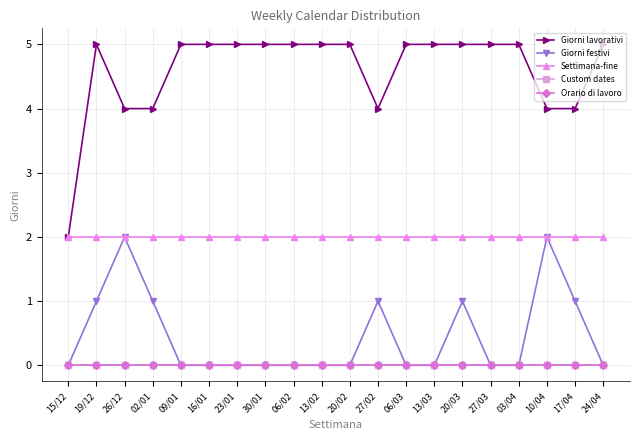

Reading left to right, transcribe all the data shown in this chart.

Giorni lavorativi: 15/12=2	19/12=5	26/12=4	02/01=4	09/01=5	16/01=5	23/01=5	30/01=5	06/02=5	13/02=5	20/02=5	27/02=4	06/03=5	13/03=5	20/03=5	27/03=5	03/04=5	10/04=4	17/04=4	24/04=5
Giorni festivi: 15/12=0	19/12=1	26/12=2	02/01=1	09/01=0	16/01=0	23/01=0	30/01=0	06/02=0	13/02=0	20/02=0	27/02=1	06/03=0	13/03=0	20/03=1	27/03=0	03/04=0	10/04=2	17/04=1	24/04=0
Settimana-fine: 15/12=2	19/12=2	26/12=2	02/01=2	09/01=2	16/01=2	23/01=2	30/01=2	06/02=2	13/02=2	20/02=2	27/02=2	06/03=2	13/03=2	20/03=2	27/03=2	03/04=2	10/04=2	17/04=2	24/04=2
Custom dates: 15/12=0	19/12=0	26/12=0	02/01=0	09/01=0	16/01=0	23/01=0	30/01=0	06/02=0	13/02=0	20/02=0	27/02=0	06/03=0	13/03=0	20/03=0	27/03=0	03/04=0	10/04=0	17/04=0	24/04=0
Orario di lavoro: 15/12=0	19/12=0	26/12=0	02/01=0	09/01=0	16/01=0	23/01=0	30/01=0	06/02=0	13/02=0	20/02=0	27/02=0	06/03=0	13/03=0	20/03=0	27/03=0	03/04=0	10/04=0	17/04=0	24/04=0